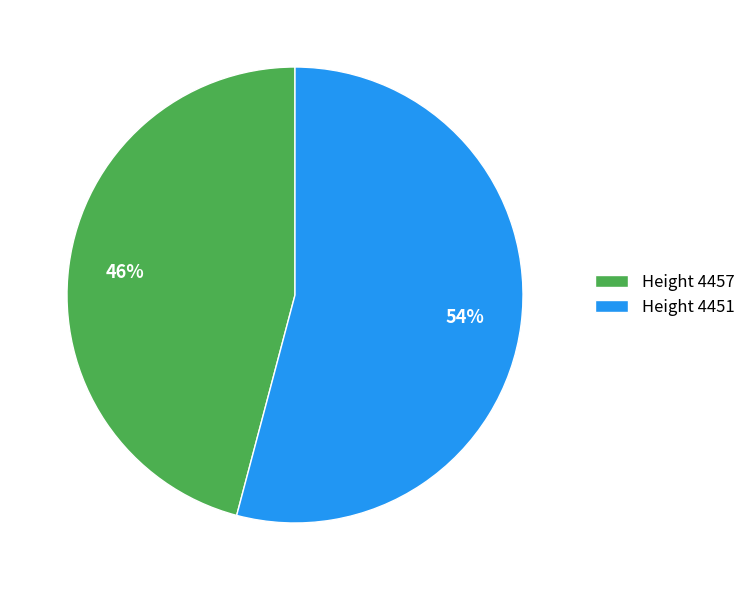

Is it true that Height 4457 is 46% of the pie?

True